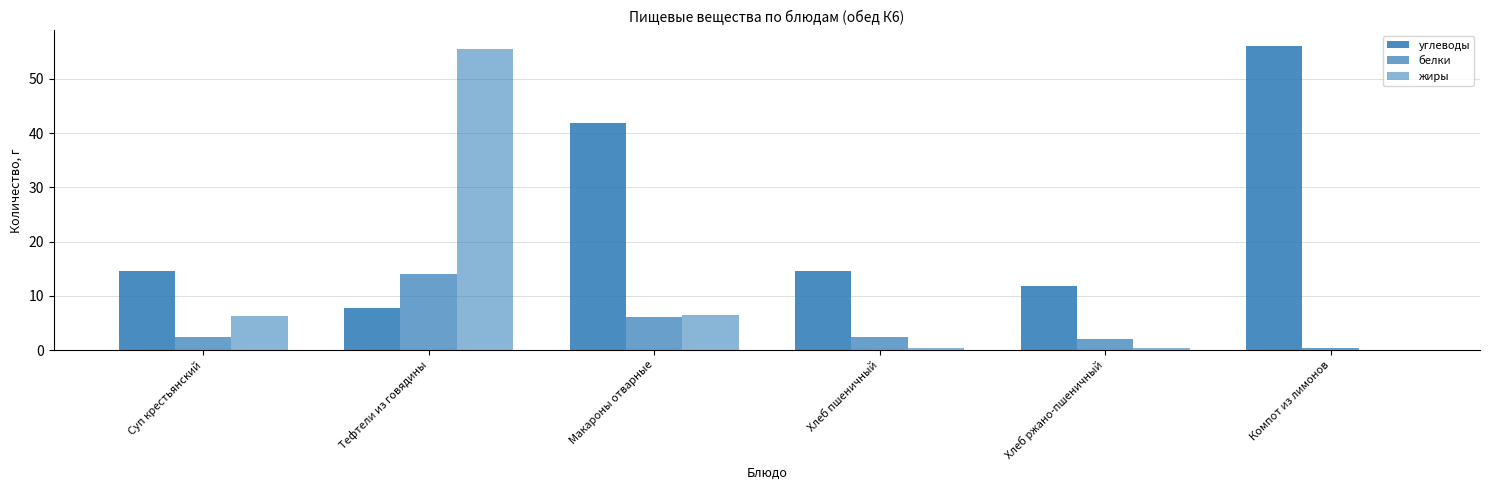

Count the number of data series in this chart.

3